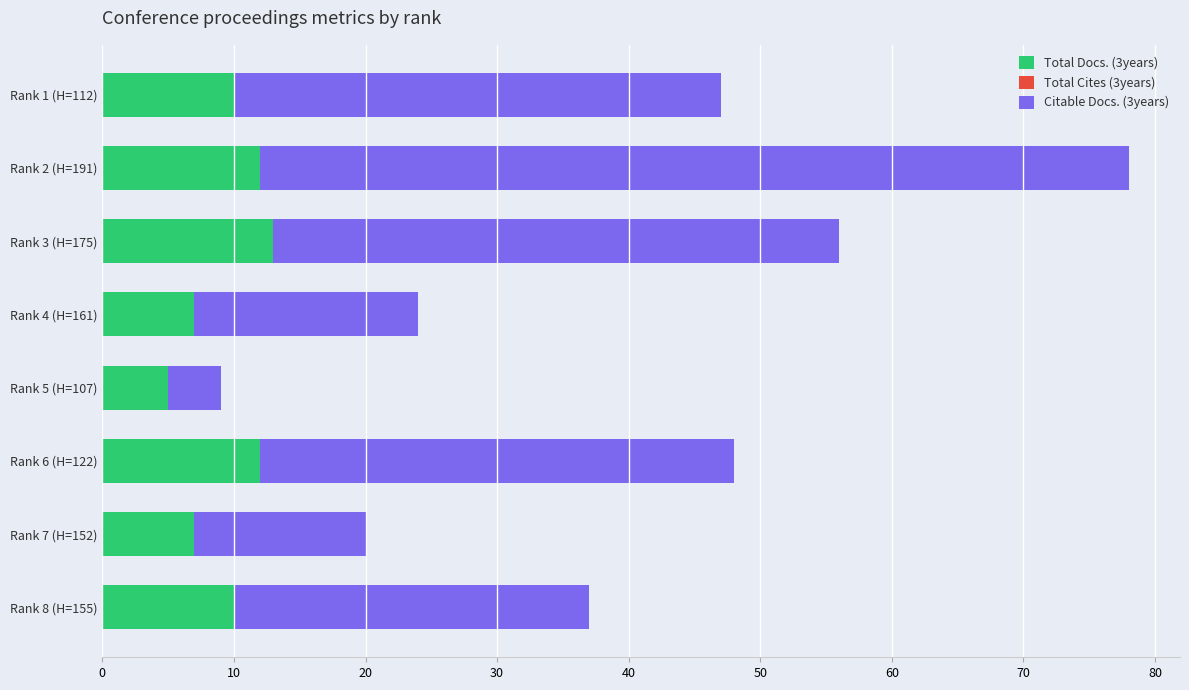

At which category is the sum across all series the highest?

Rank 2 (H=191)